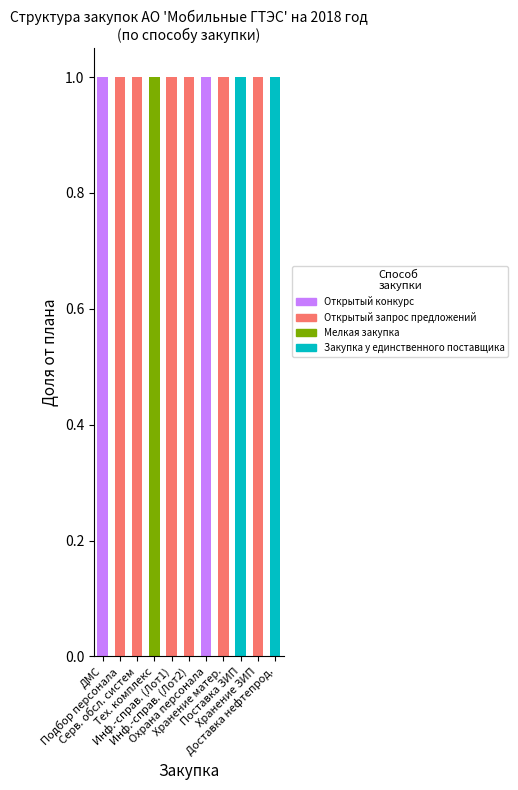

Where is Закупка у единственного поставщика nearest to the value 0?

ДМС